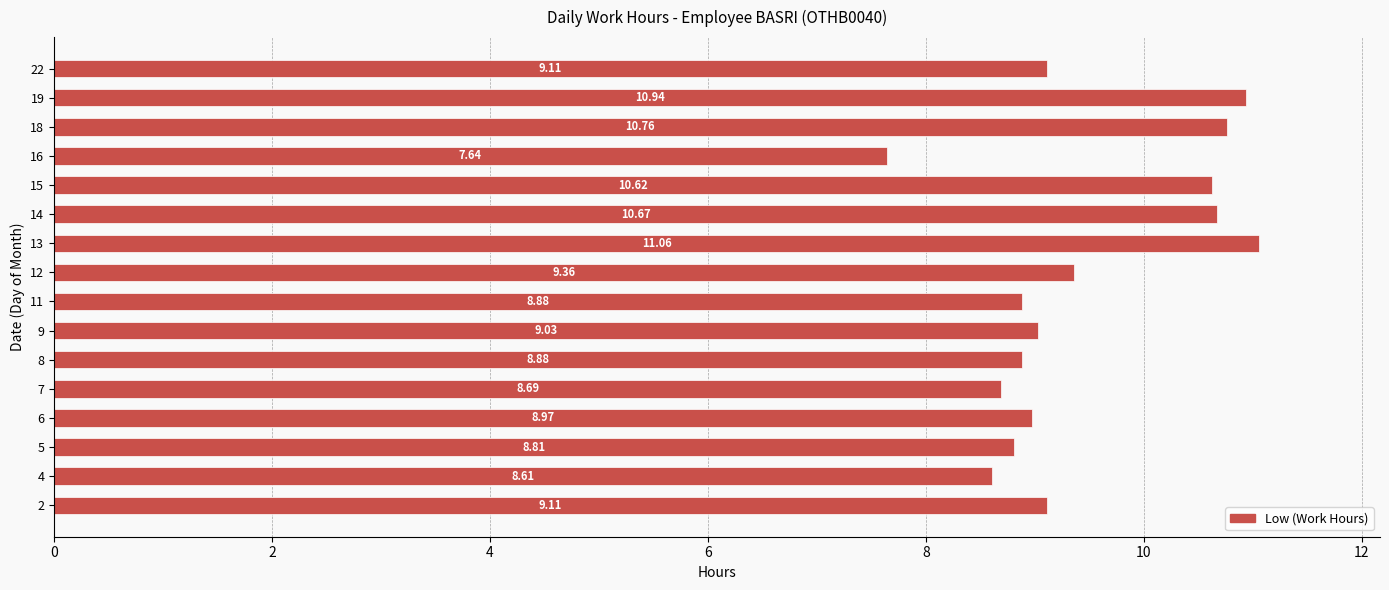

What is the sum of the values at 18 and 22?

19.9